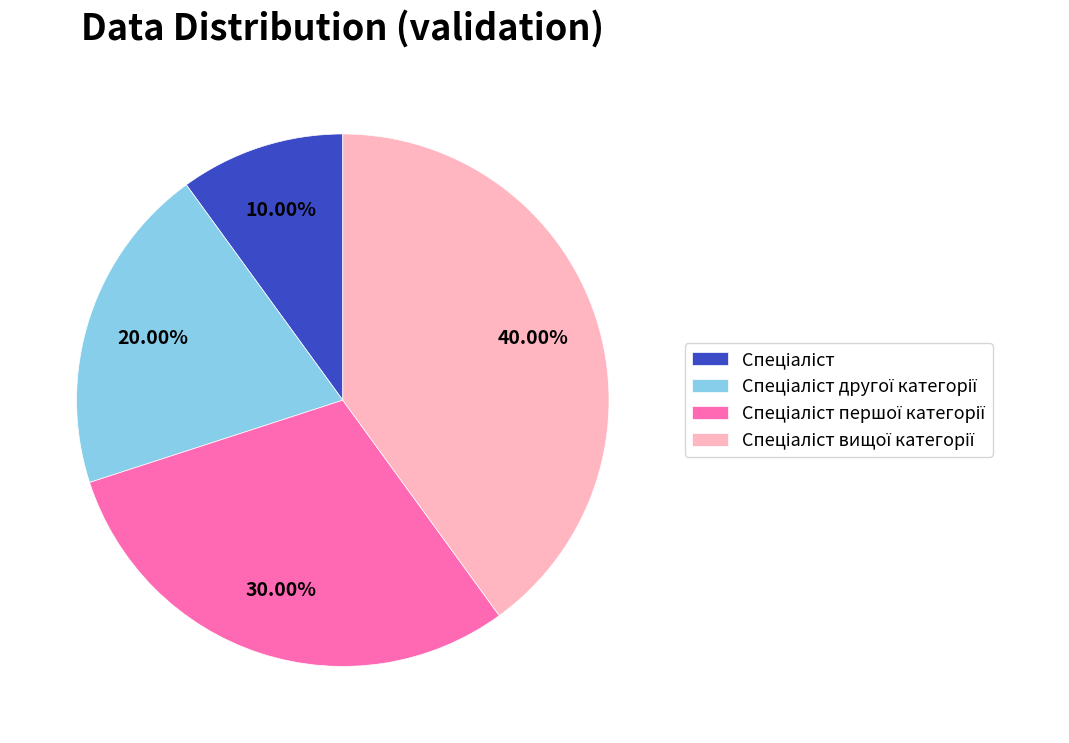

Is there a majority slice in this chart?

No